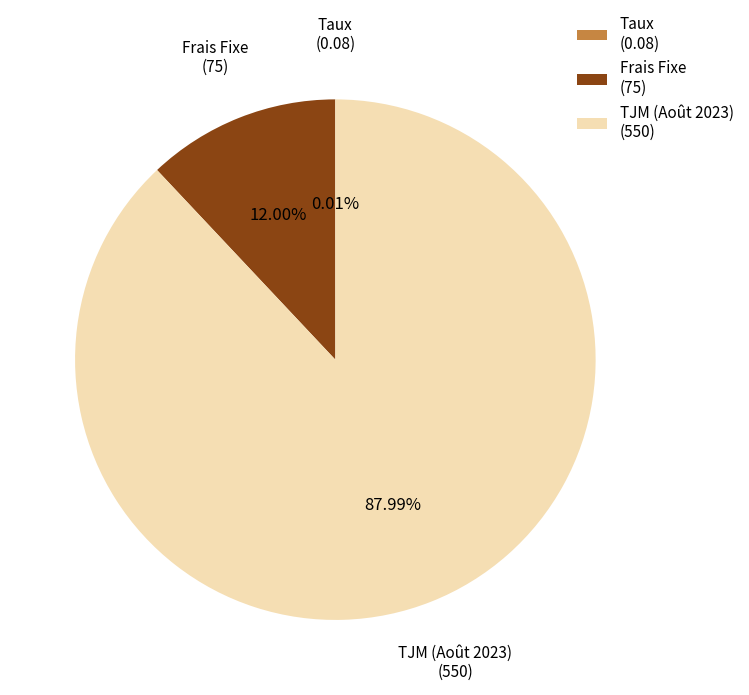

Is it true that Frais Fixe is 19% of the pie?

False